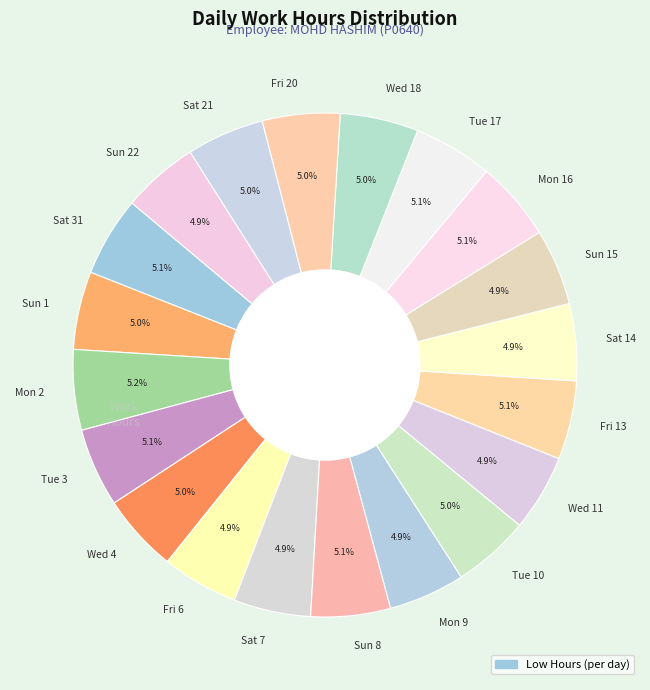

Is Tue 3 the majority of the pie?

No